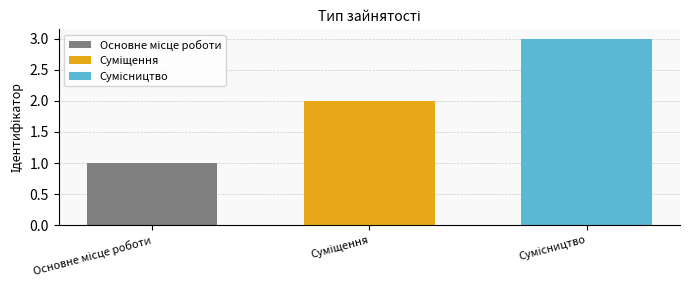

What is the maximum value shown in the chart?

3